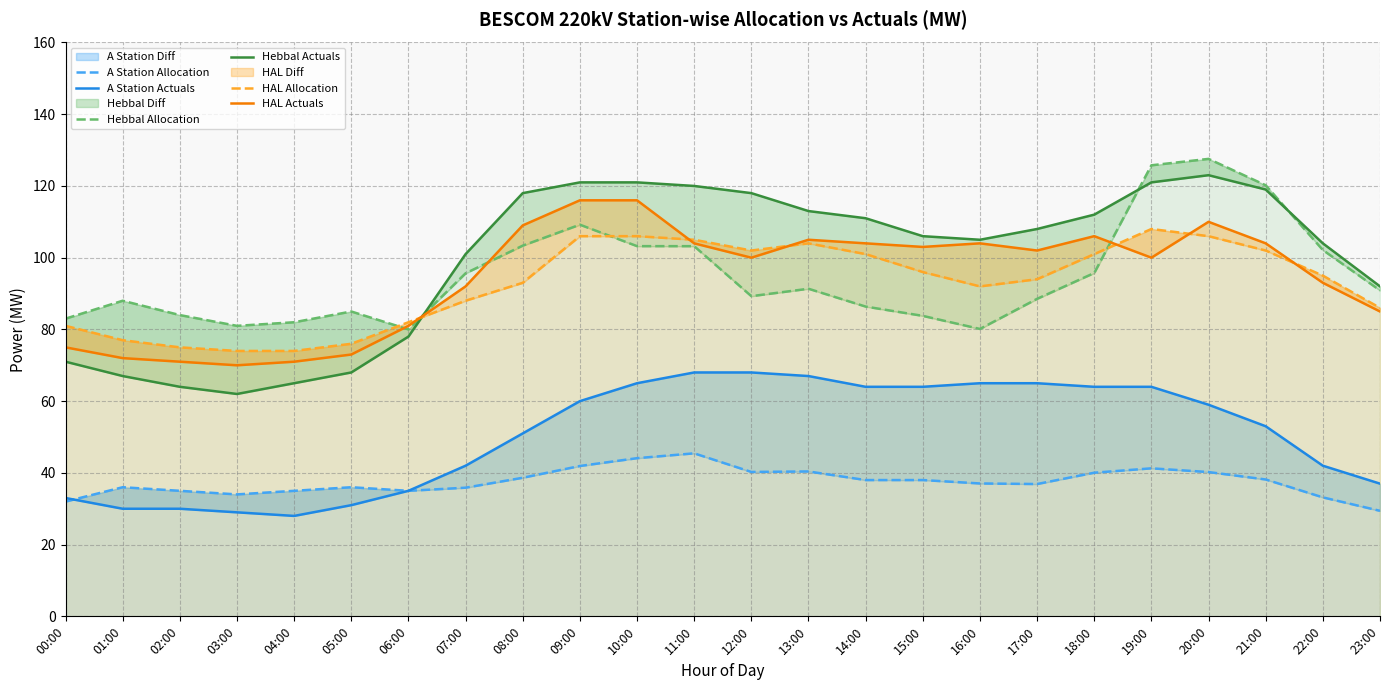

What is the greatest value displayed?

127.5